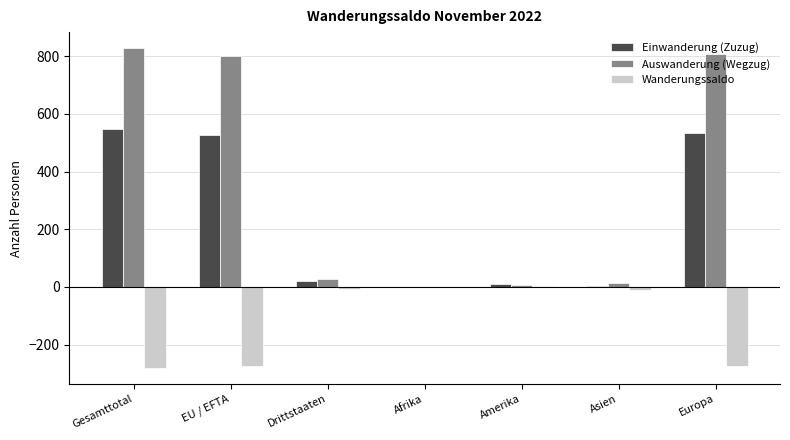

What is the total value across all series at Europa?

1068